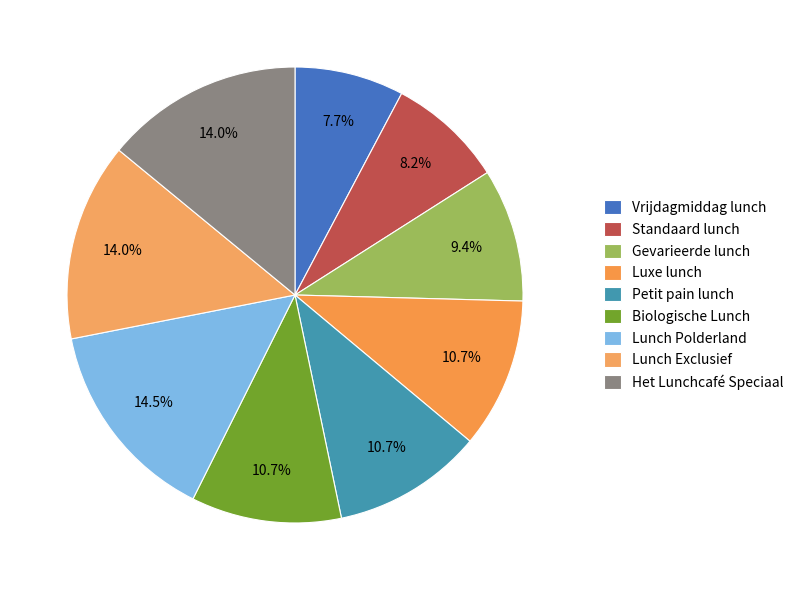

Count the number of slices in the pie.

9